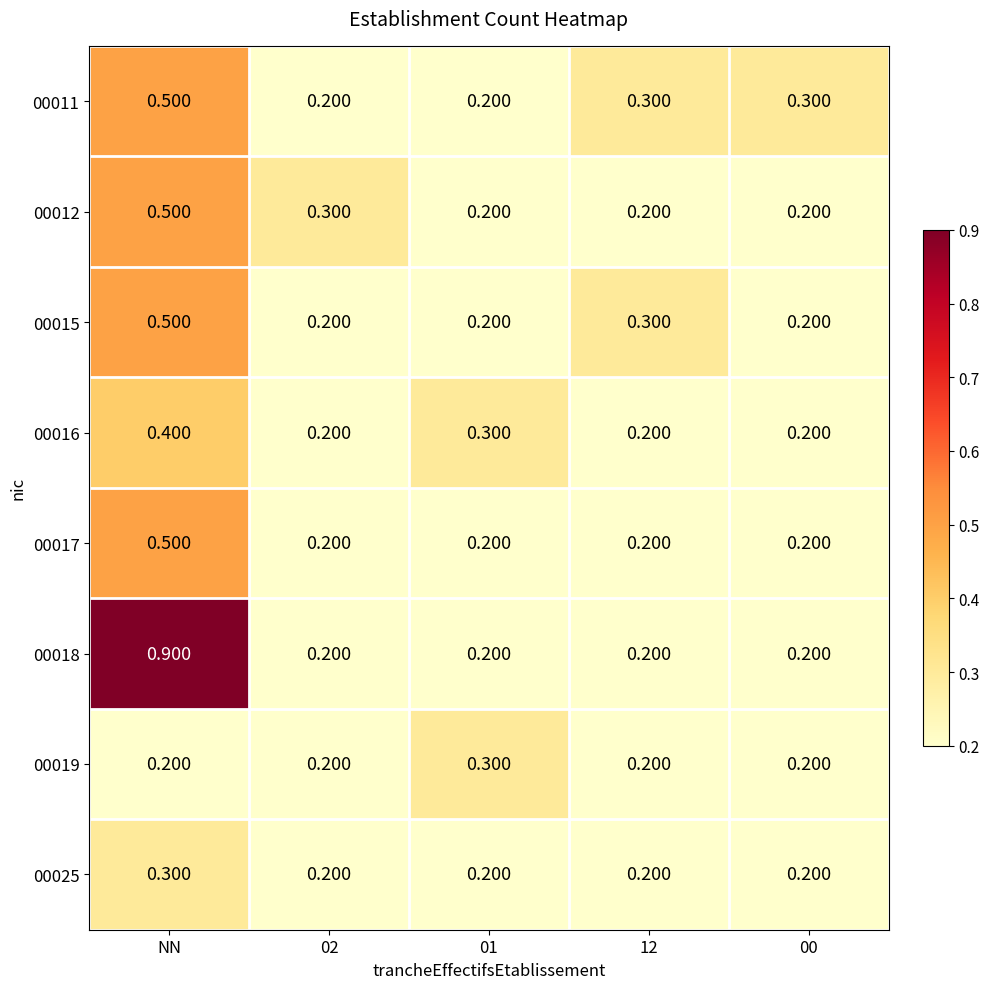

What is the spread (max minus min) of values at 01?

0.1